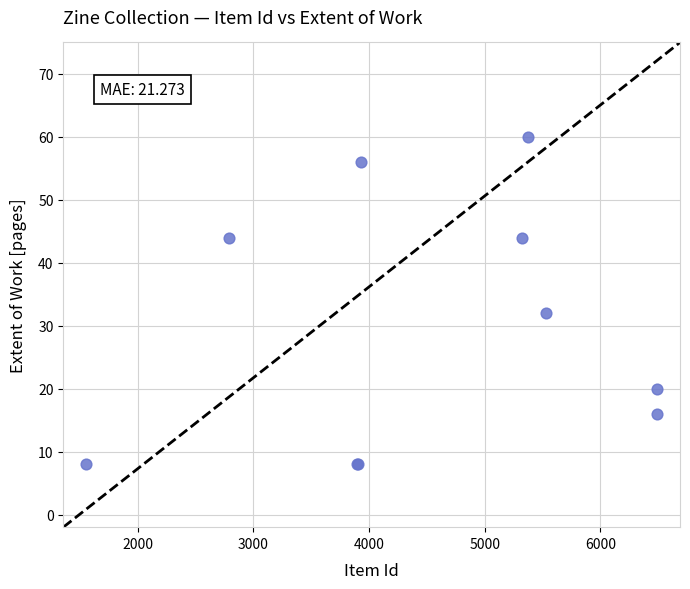

What Y value in the scatter plot is closest to 34?

32